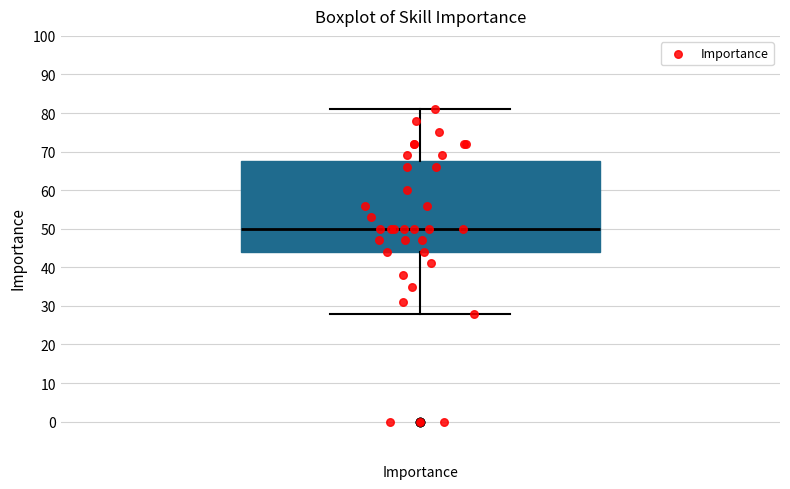

Read this box plot against the y-axis: the position of the median line, the range covered by the box, and the ends of both whiskers. The values are not printed on the chart, so give them approximately, as read against the axis.

median 50, box 44 to 68, whiskers 28 to 81